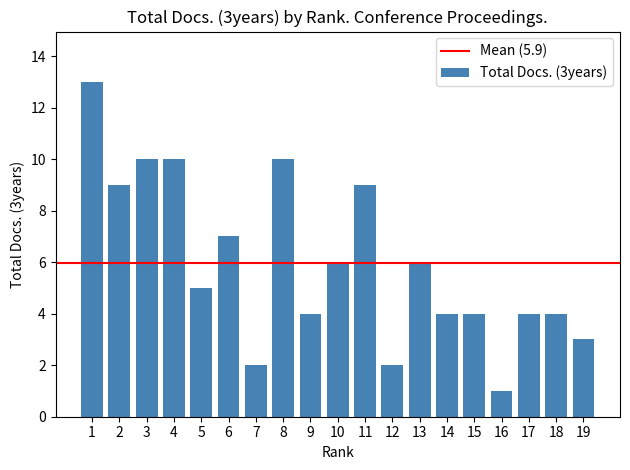

What is the value of the 16th bar from the left?

1